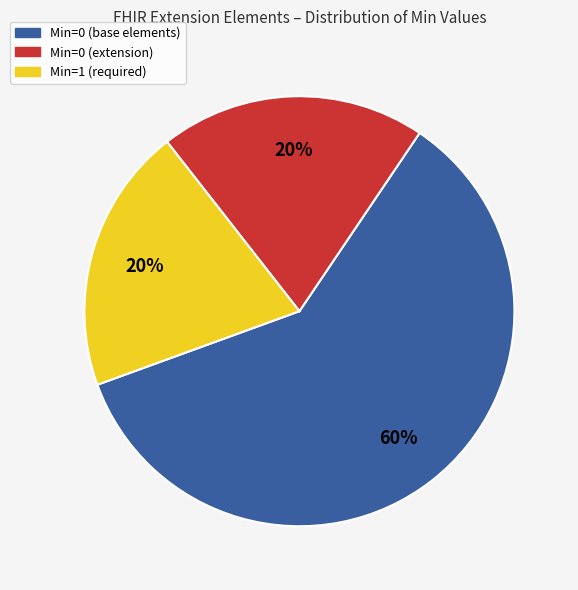

How many segments does this pie chart have?

3